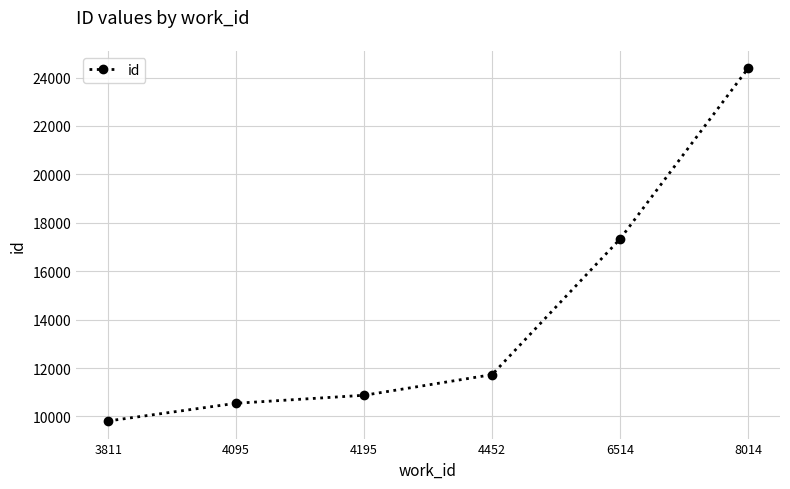

What is the maximum value shown in the chart?

24376